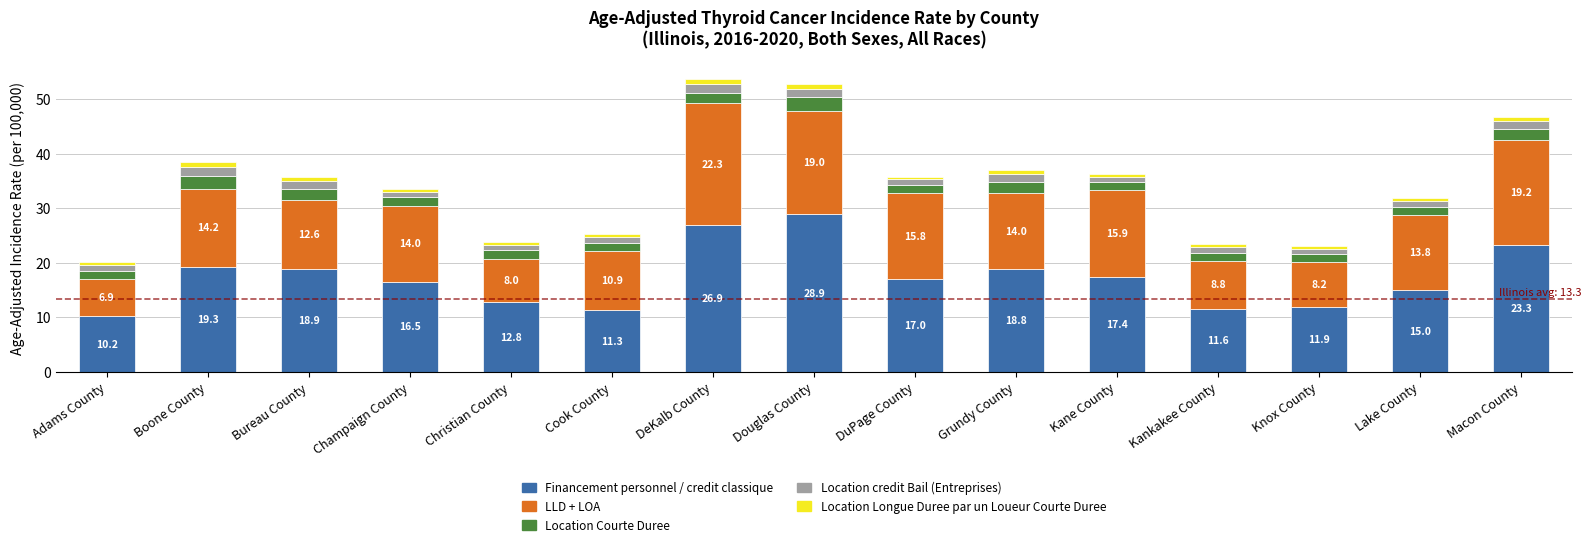

The value of Financement personnel / credit classique at Kankakee County is 11.6. True or false?

True